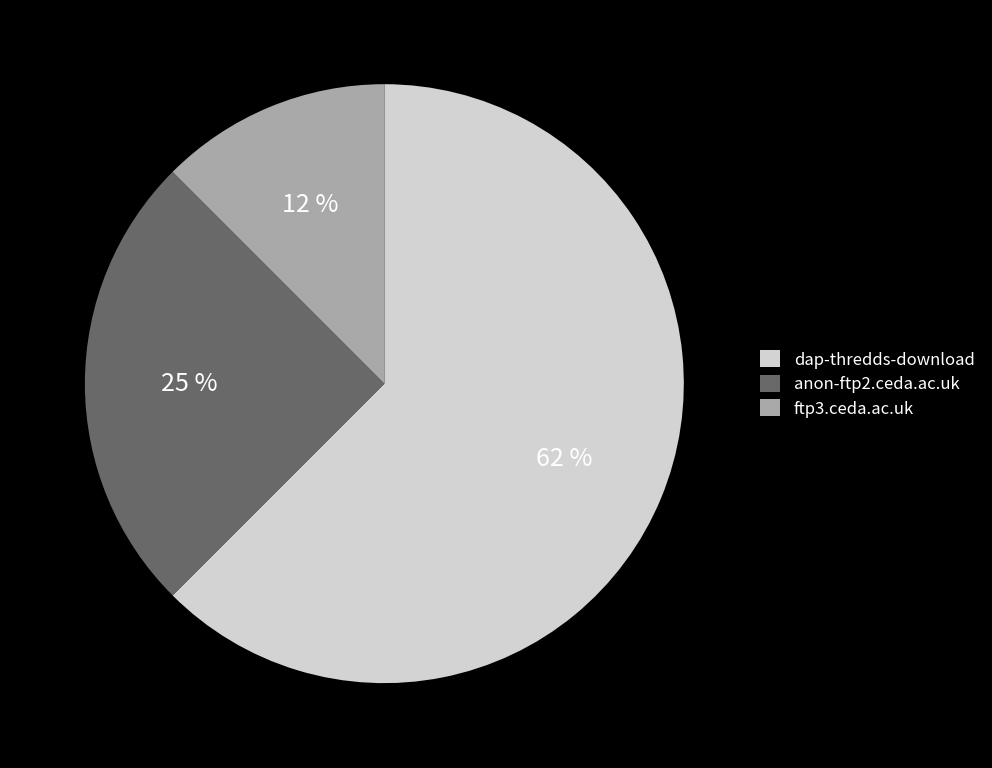

Combined, do ftp3.ceda.ac.uk and dap-thredds-download account for over 50%?

Yes